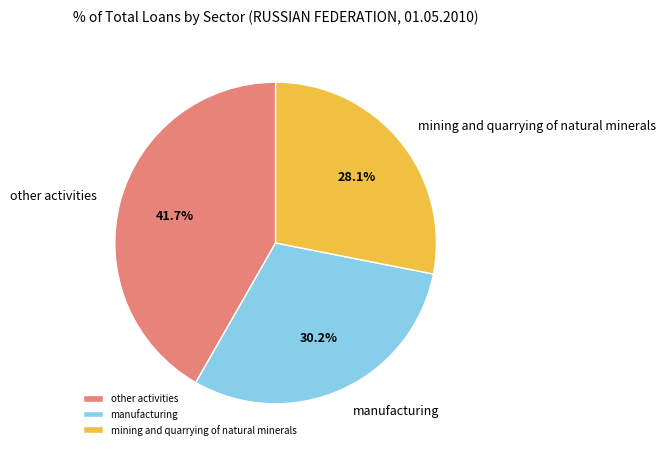

Do manufacturing and mining and quarrying of natural minerals together represent more than half of the pie?

Yes